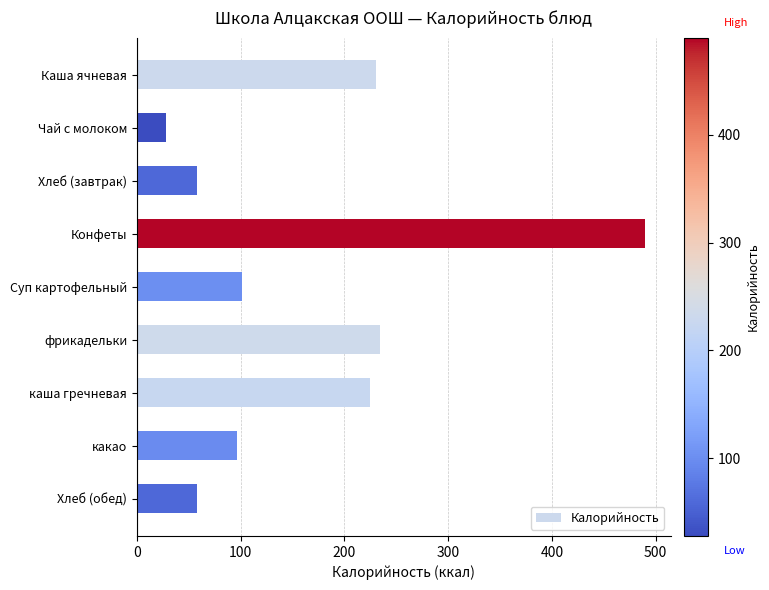

Which has a higher value, Хлеб (завтрак) or Чай с молоком?

Хлеб (завтрак)